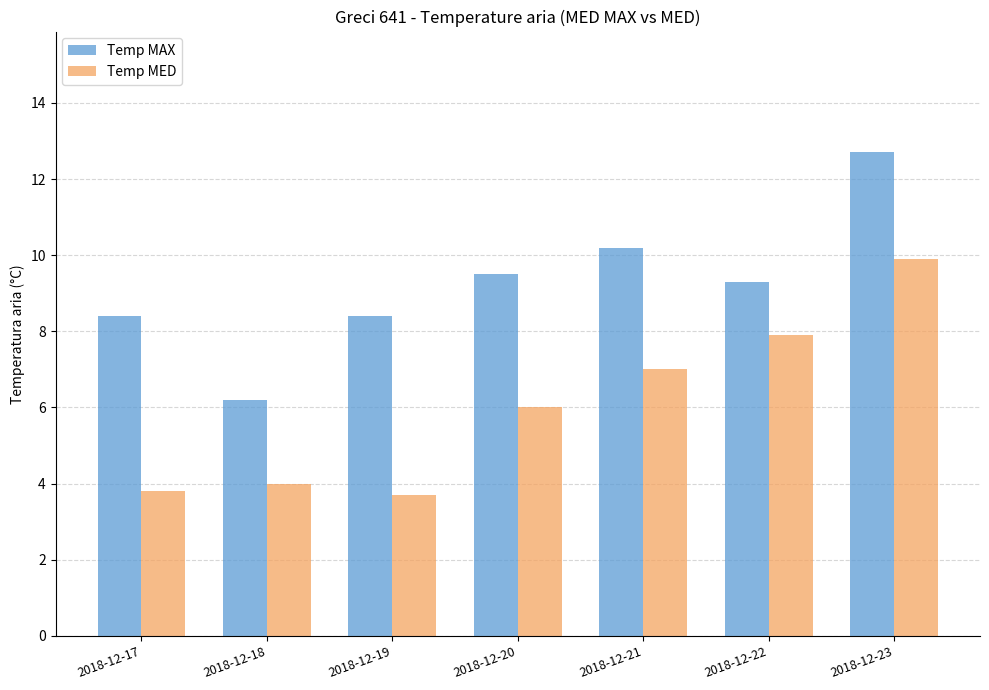

Rank the series by their average value, from lowest to highest.

Temp MED, Temp MAX